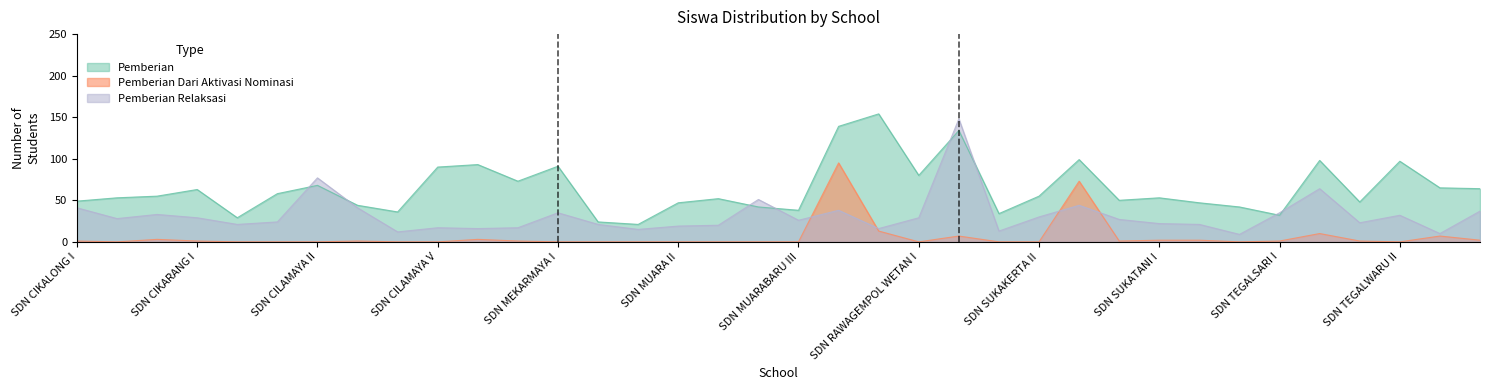

Reading left to right, list all the values displayed in this chart.

Pemberian: SDN CIKALONG I=49	SDN CIKALONG II=53	SDN CIKALONG III=55	SDN CIKARANG I=63	SDN CIKARANG II=29	SDN CILAMAYA I=58	SDN CILAMAYA II=68	SDN CILAMAYA III=44	SDN CILAMAYA IV=36	SDN CILAMAYA V=90	SDN CILAMAYA VI=93	SDN CILAMAYA VII=73	SDN MEKARMAYA I=91	SDN MEKARMAYA II=24	SDN MUARA I=21	SDN MUARA II=47	SDN MUARABARU I=52	SDN MUARABARU II=42	SDN MUARABARU III=38	SDN RAWAGEMPOL KULON I=139	SDN RAWAGEMPOL KULON II=154	SDN RAWAGEMPOL WETAN I=80	SDN RAWAGEMPOL WETAN II=134	SDN SUKAKERTA I=34	SDN SUKAKERTA II=55	SDN SUKAKERTA III=99	SDN SUKAKERTA IV=50	SDN SUKATANI I=53	SDN SUKATANI II=47	SDN SUKATANI III=42	SDN TEGALSARI I=32	SDN TEGALSARI II=98	SDN TEGALWARU I=48	SDN TEGALWARU II=97	SDN TEGALWARU III=65	SDN TEGALWARU IV=64
Pemberian Dari Aktivasi Nominasi: SDN CIKALONG I=1	SDN CIKALONG II=0	SDN CIKALONG III=3	SDN CIKARANG I=1	SDN CIKARANG II=0	SDN CILAMAYA I=0	SDN CILAMAYA II=0	SDN CILAMAYA III=1	SDN CILAMAYA IV=0	SDN CILAMAYA V=0	SDN CILAMAYA VI=3	SDN CILAMAYA VII=1	SDN MEKARMAYA I=0	SDN MEKARMAYA II=0	SDN MUARA I=0	SDN MUARA II=0	SDN MUARABARU I=0	SDN MUARABARU II=0	SDN MUARABARU III=0	SDN RAWAGEMPOL KULON I=95	SDN RAWAGEMPOL KULON II=13	SDN RAWAGEMPOL WETAN I=0	SDN RAWAGEMPOL WETAN II=7	SDN SUKAKERTA I=0	SDN SUKAKERTA II=0	SDN SUKAKERTA III=73	SDN SUKAKERTA IV=1	SDN SUKATANI I=2	SDN SUKATANI II=2	SDN SUKATANI III=0	SDN TEGALSARI I=1	SDN TEGALSARI II=10	SDN TEGALWARU I=1	SDN TEGALWARU II=0	SDN TEGALWARU III=7	SDN TEGALWARU IV=2
Pemberian Relaksasi: SDN CIKALONG I=41	SDN CIKALONG II=28	SDN CIKALONG III=33	SDN CIKARANG I=29	SDN CIKARANG II=21	SDN CILAMAYA I=24	SDN CILAMAYA II=77	SDN CILAMAYA III=41	SDN CILAMAYA IV=12	SDN CILAMAYA V=17	SDN CILAMAYA VI=16	SDN CILAMAYA VII=17	SDN MEKARMAYA I=35	SDN MEKARMAYA II=21	SDN MUARA I=15	SDN MUARA II=19	SDN MUARABARU I=20	SDN MUARABARU II=51	SDN MUARABARU III=26	SDN RAWAGEMPOL KULON I=38	SDN RAWAGEMPOL KULON II=16	SDN RAWAGEMPOL WETAN I=29	SDN RAWAGEMPOL WETAN II=148	SDN SUKAKERTA I=13	SDN SUKAKERTA II=30	SDN SUKAKERTA III=44	SDN SUKAKERTA IV=27	SDN SUKATANI I=22	SDN SUKATANI II=21	SDN SUKATANI III=9	SDN TEGALSARI I=35	SDN TEGALSARI II=64	SDN TEGALWARU I=23	SDN TEGALWARU II=32	SDN TEGALWARU III=10	SDN TEGALWARU IV=37